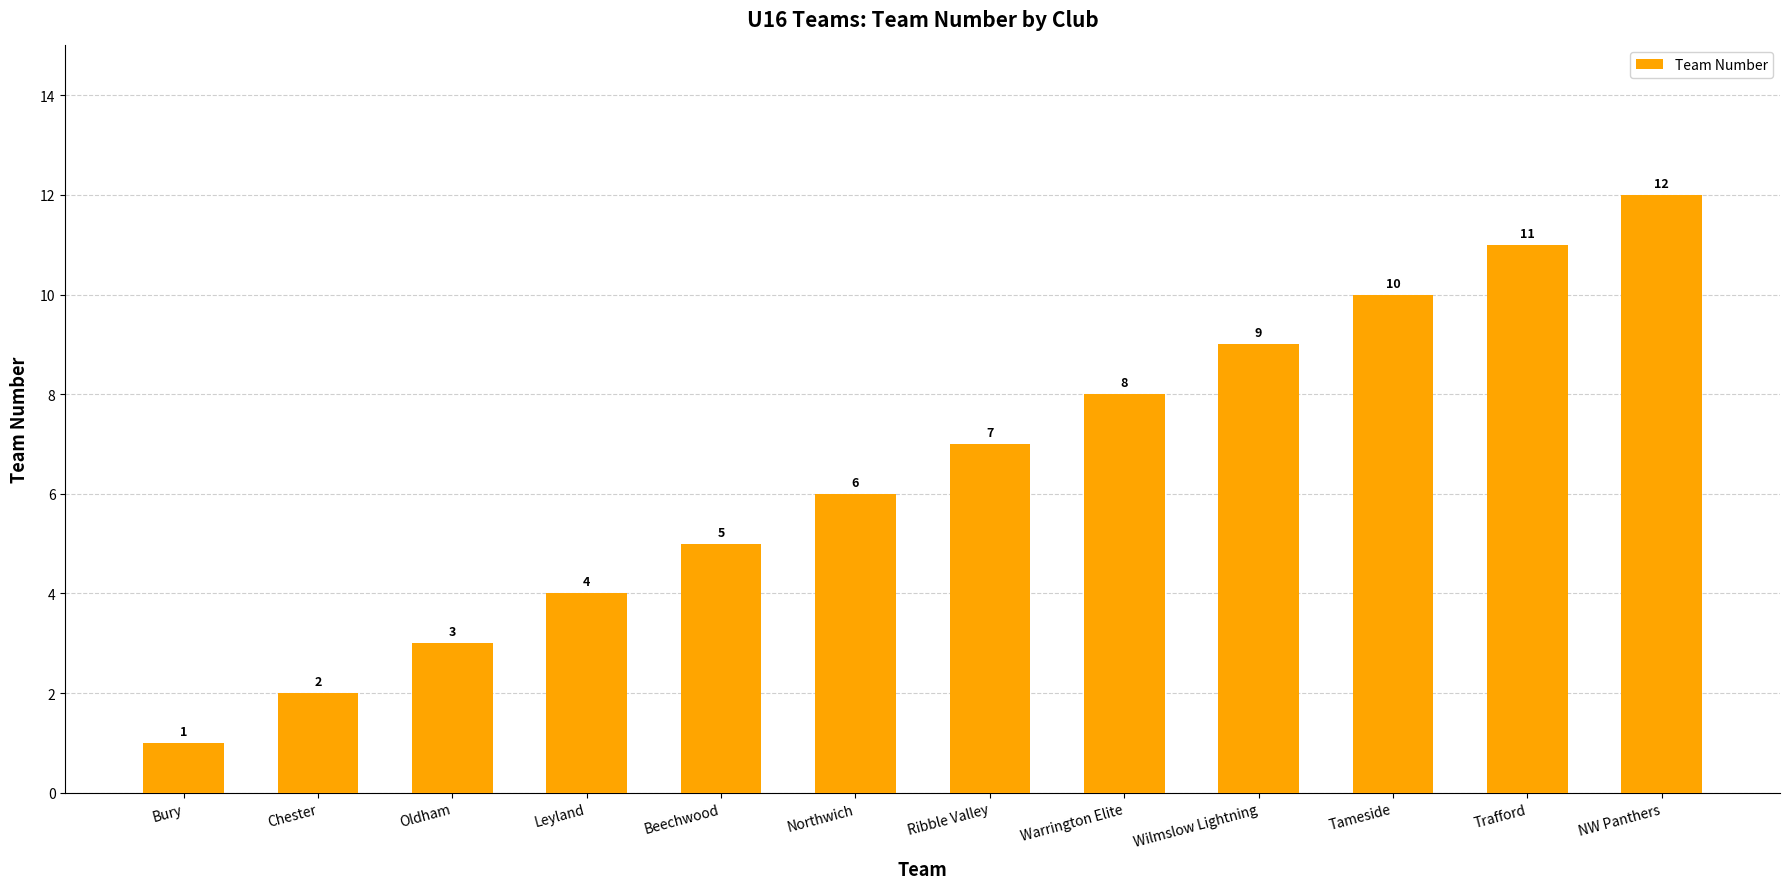

Reading left to right, transcribe all the data shown in this chart.

1	2	3	4	5	6	7	8	9	10	11	12